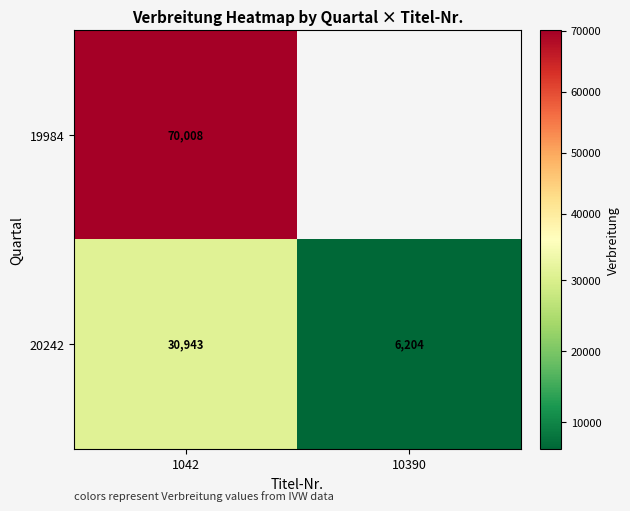

At 1042, list the series in order from smallest to largest.

20242, 19984